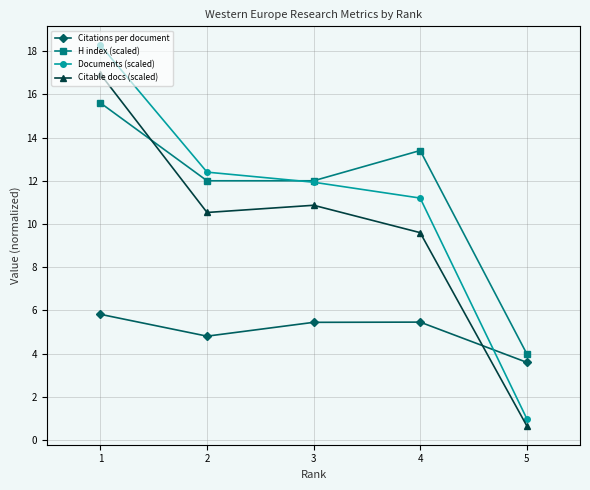

What is the value of the Citations per document point at the 2nd from the left?

4.8